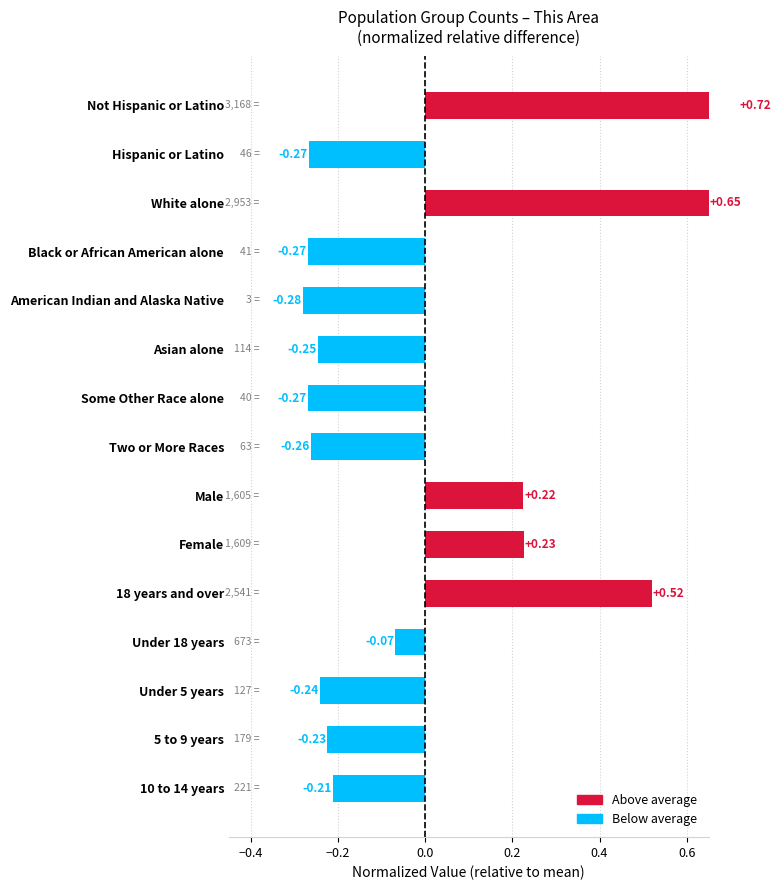

How many positive values are there?

5